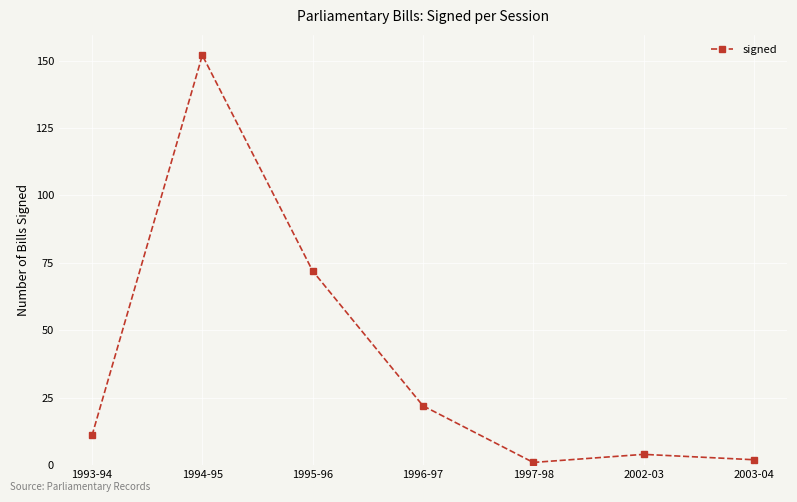

True or false: the data has more than 2 interior local peaks.

False